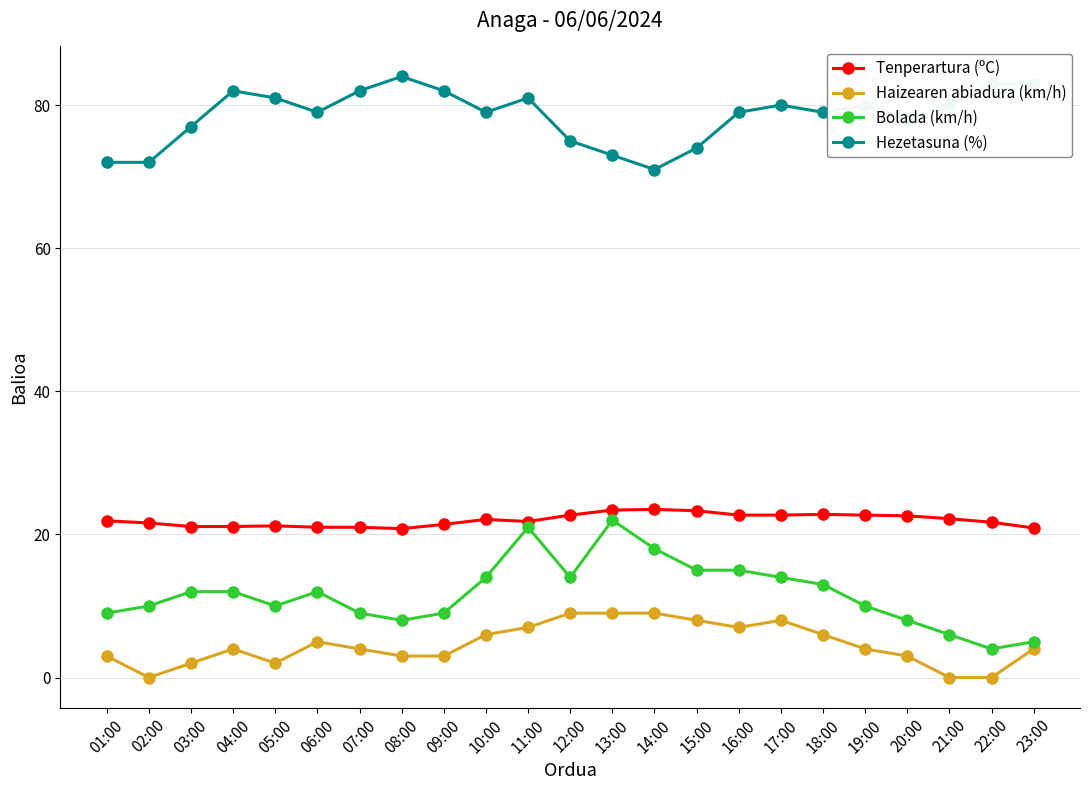

What is the lowest value of the Hezetasuna (%) series?

71.0